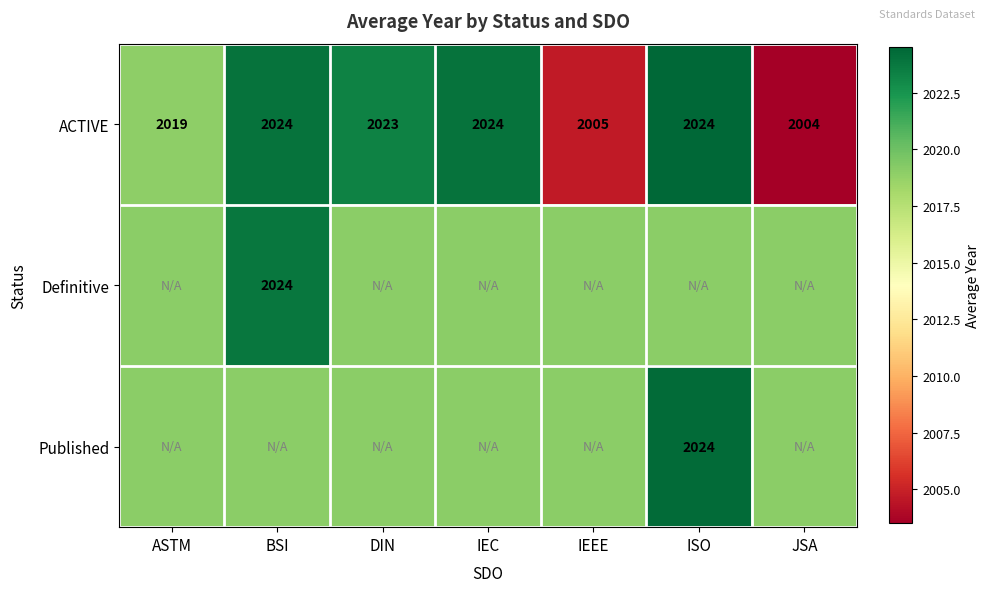

Is it true that ACTIVE equals 2019.0 at ASTM?

True